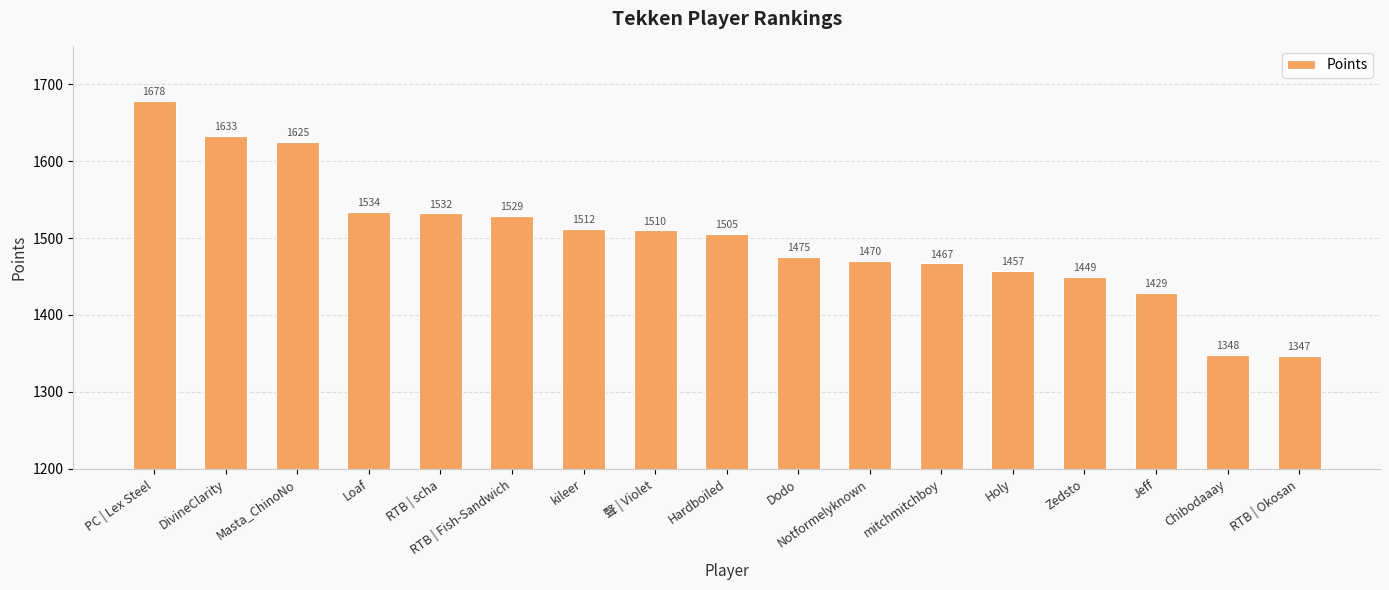

What is the average value?

1500